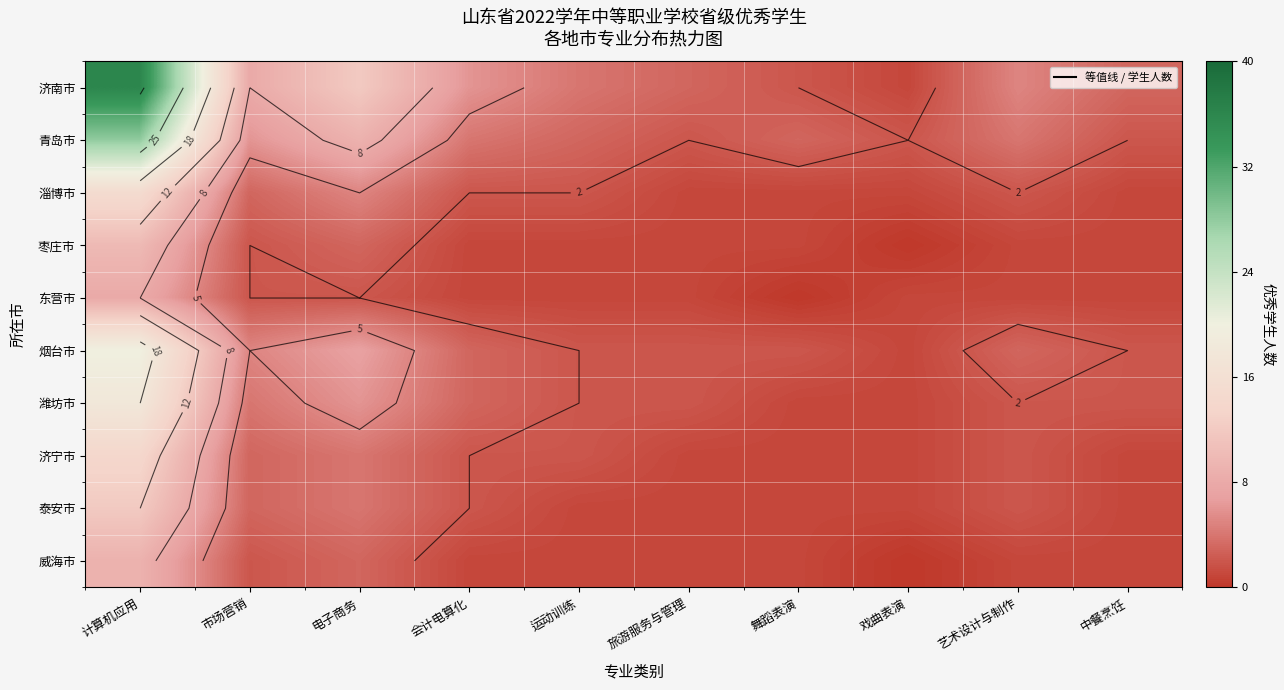

Rank the series at 舞蹈表演 from lowest to highest value.

东营市, 淄博市, 枣庄市, 潍坊市, 济宁市, 泰安市, 威海市, 济南市, 烟台市, 青岛市